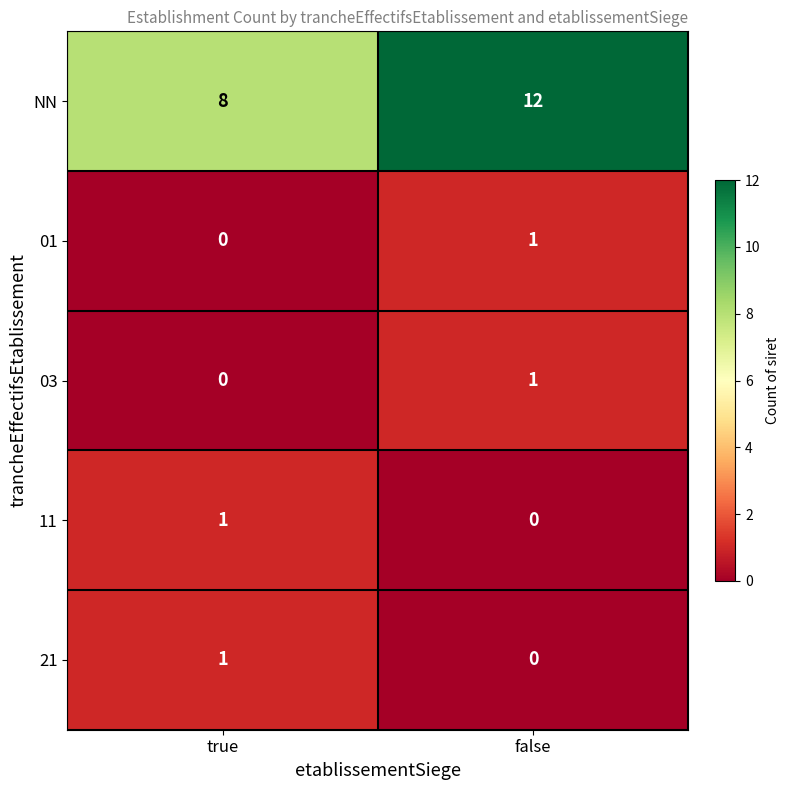

What is the average value of the NN series?

10